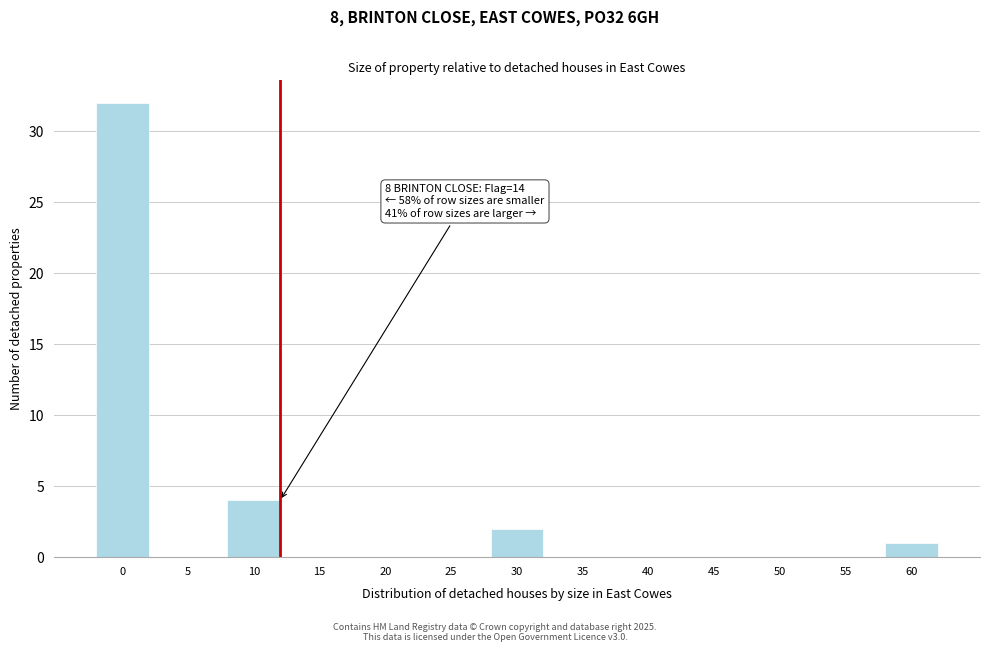

Reading left to right, extract all data points from this chart.

0=32	5=0	10=4	15=0	20=0	25=0	30=2	35=0	40=0	45=0	50=0	55=0	60=1